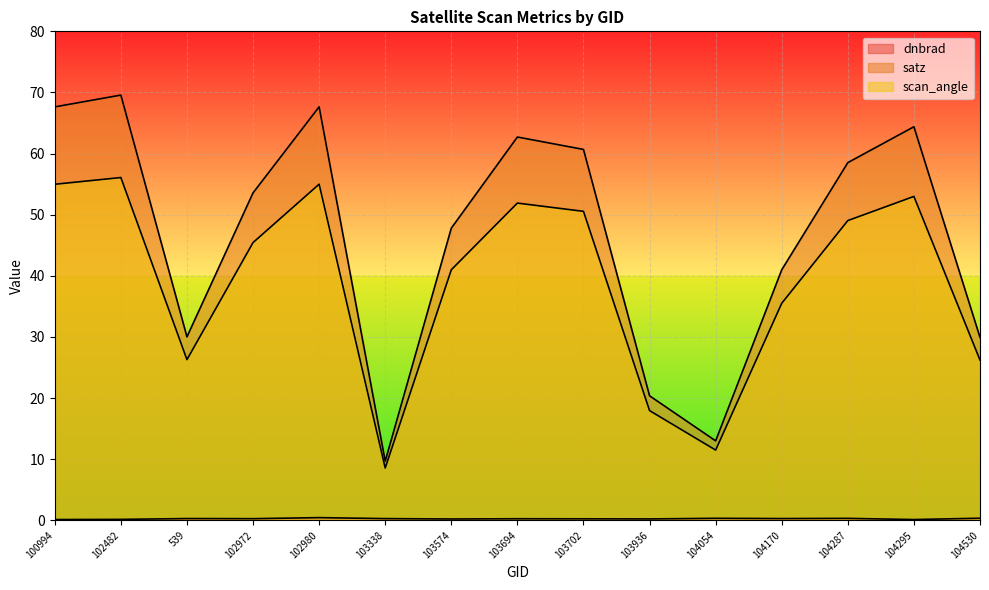

Does the chart display data point markers on the line(s)?

No